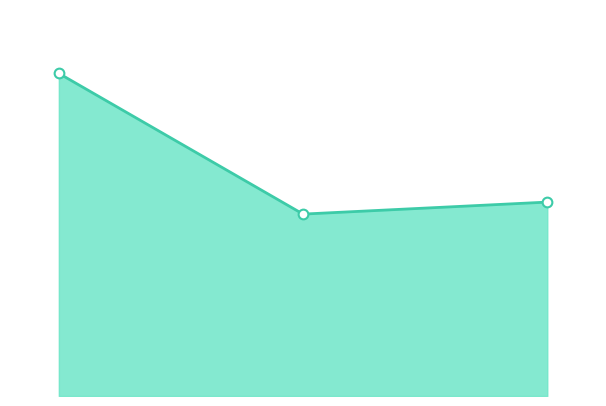

Reading left to right, transcribe all the data shown in this chart.

2013=376	2016=212	2019=226